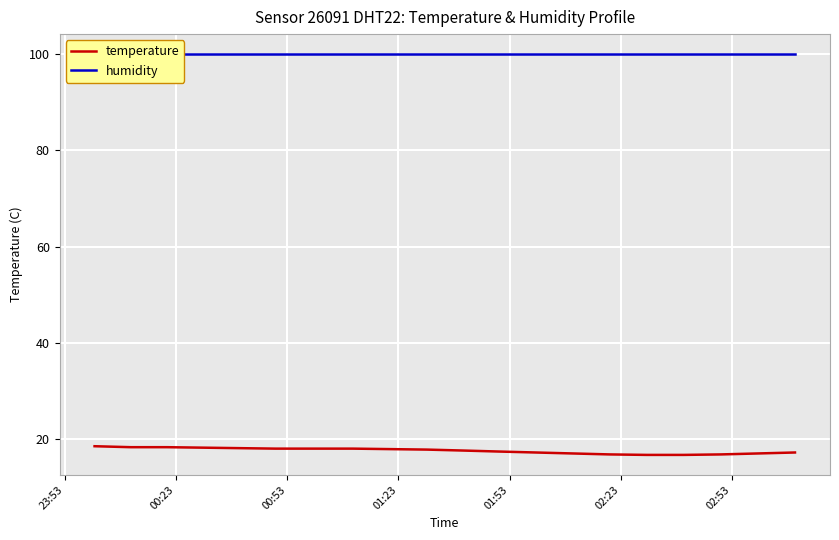

True or false: humidity has more than 1 points higher than both neighbors.

False